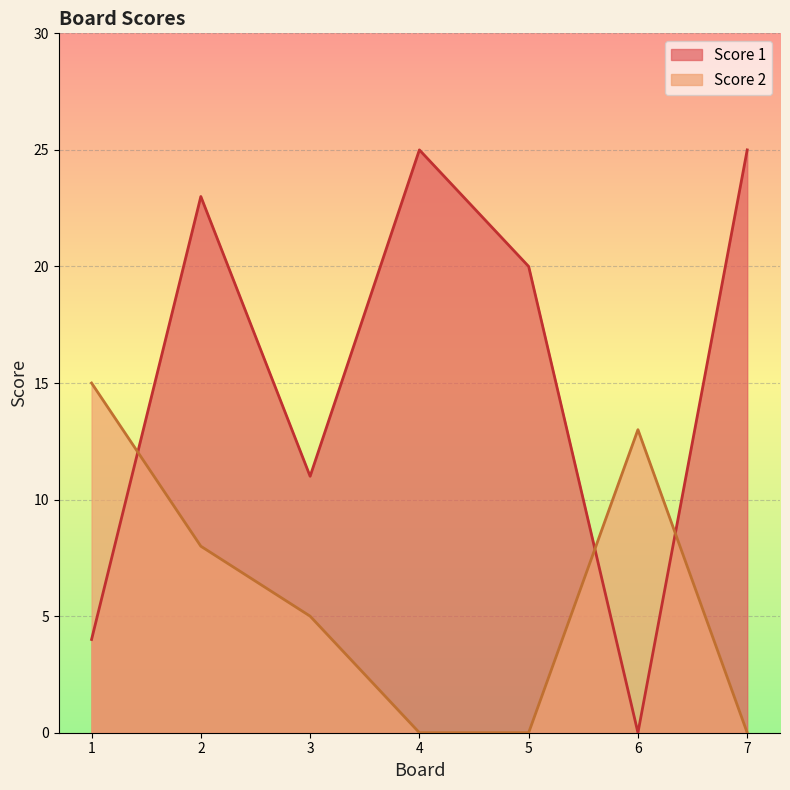

List the series in order of their peak value, lowest first.

Score 2, Score 1